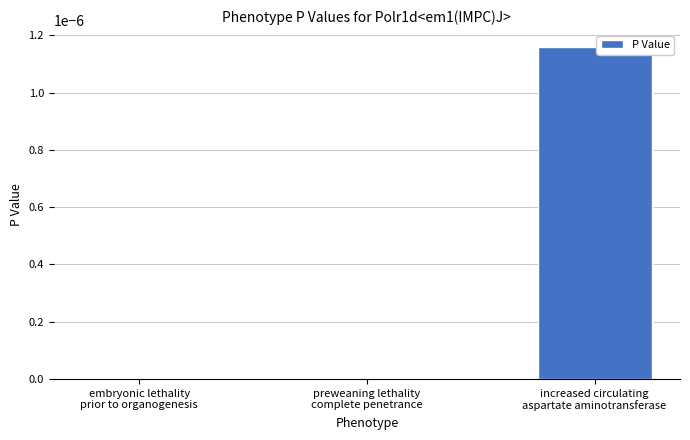

The chart shows a value of 0.0 at preweaning lethality
complete penetrance. True or false?

True